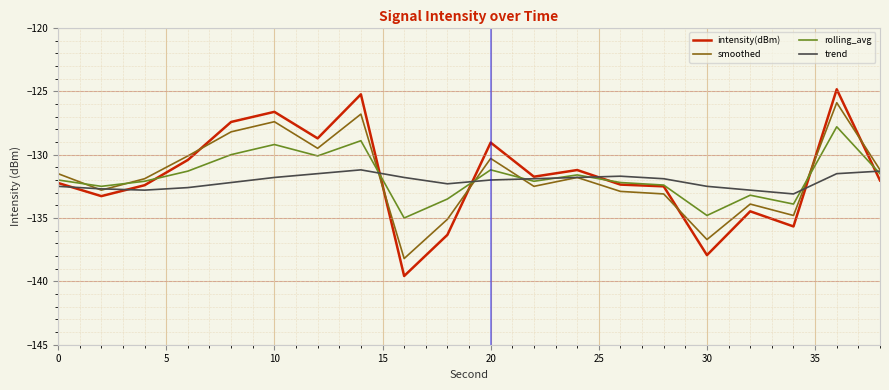

What is the highest value of the intensity(dBm) series?

-124.8